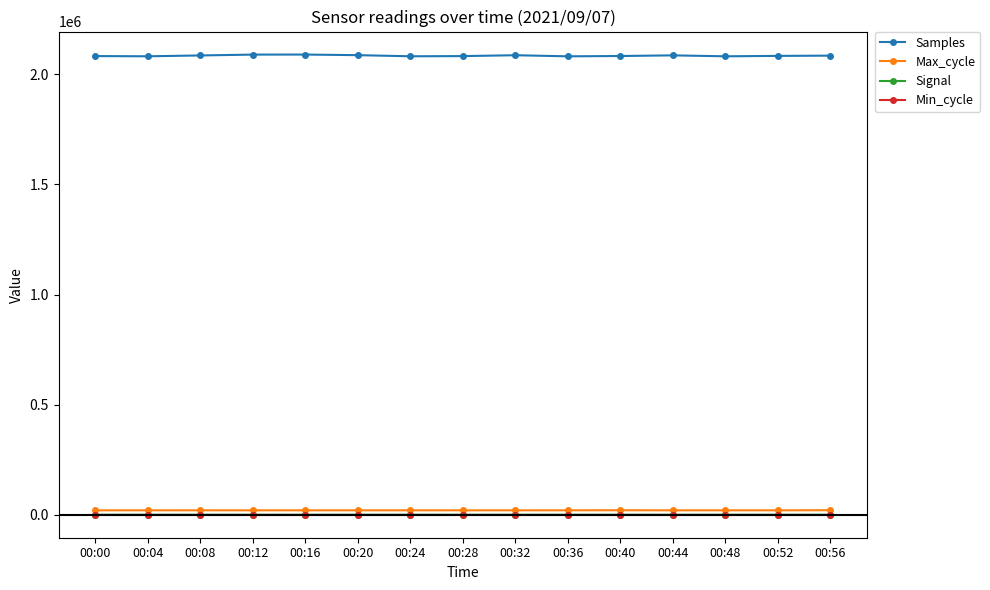

What is the difference between the highest and lowest values at 00:12?

2089651